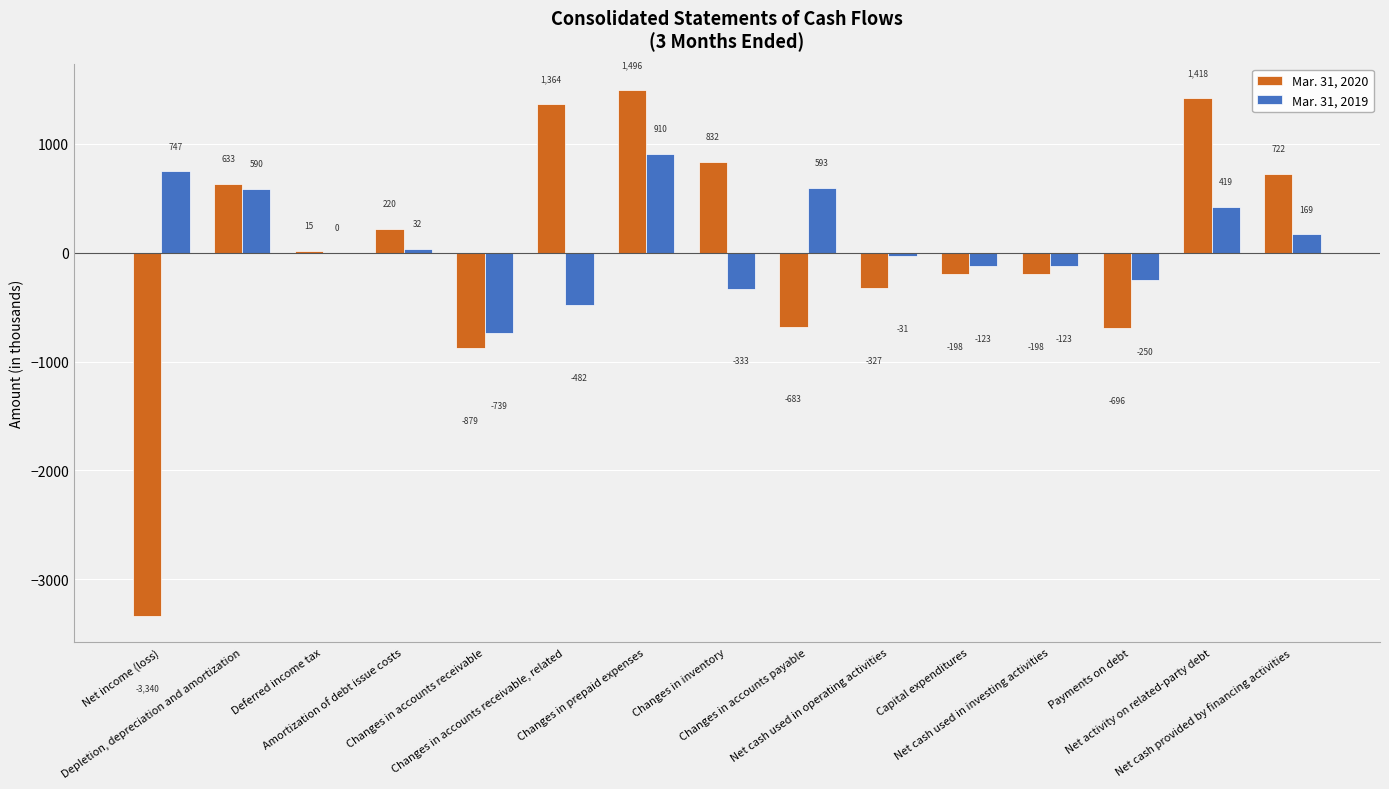

At which category is the sum across all series the highest?

Changes in prepaid expenses